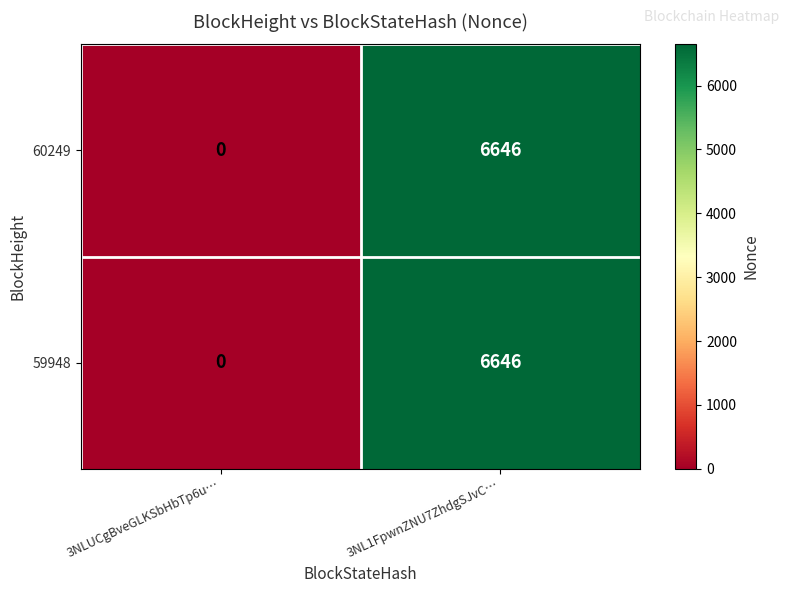

Which label corresponds to the largest value in the chart?

3NL1FpwnZNU7ZhdgSJvC…